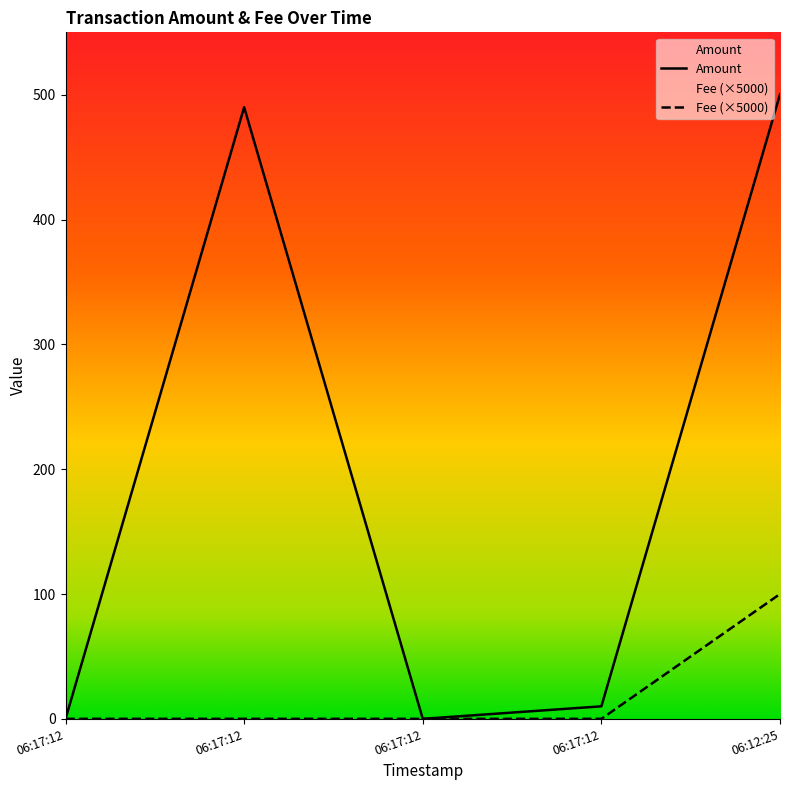

What is the label of the 2nd point from the right?

06:17:12